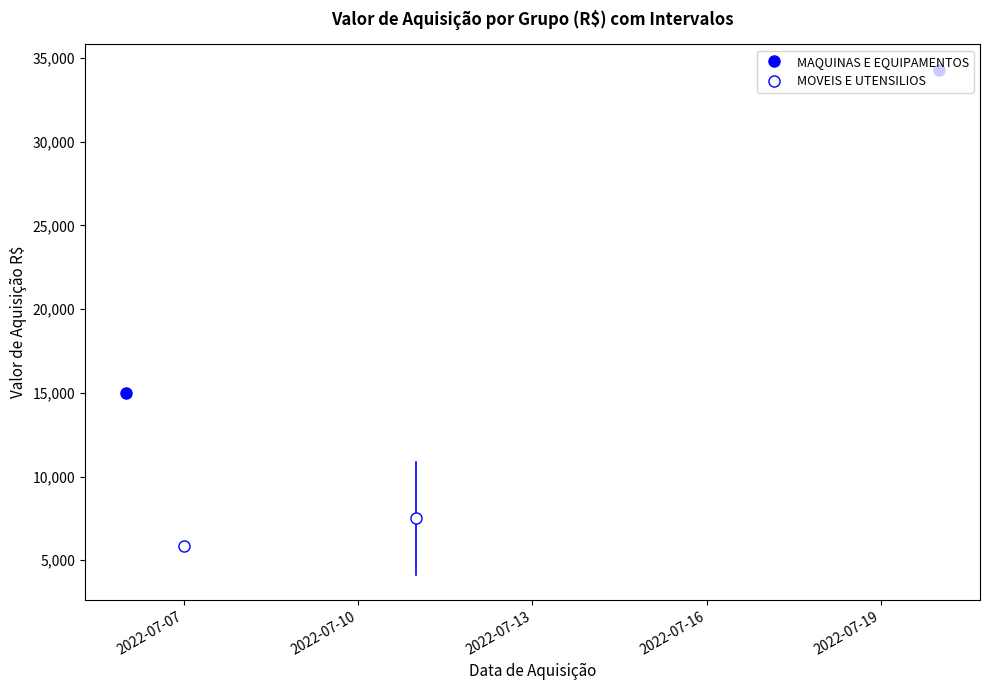

What is the approximate value of VALOR AQUISIÇÃO R$ at 2022-07-20?

34306.2